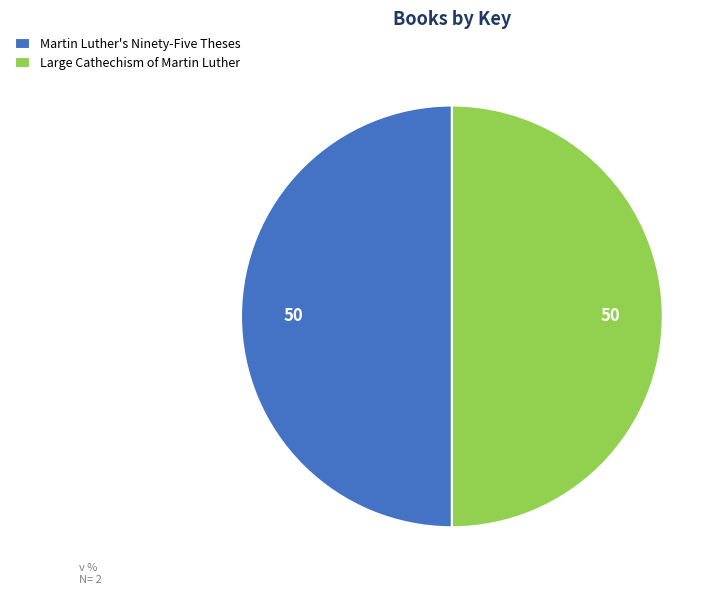

Is the sum of Martin Luther's Ninety-Five Theses and Large Cathechism of Martin Luther greater than half?

Yes